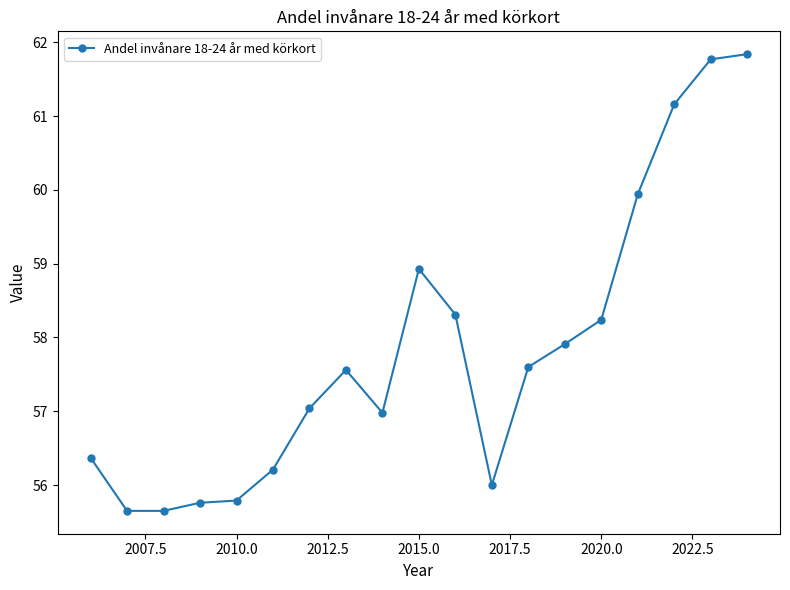

What is the difference between the second highest and minimum values?

6.1